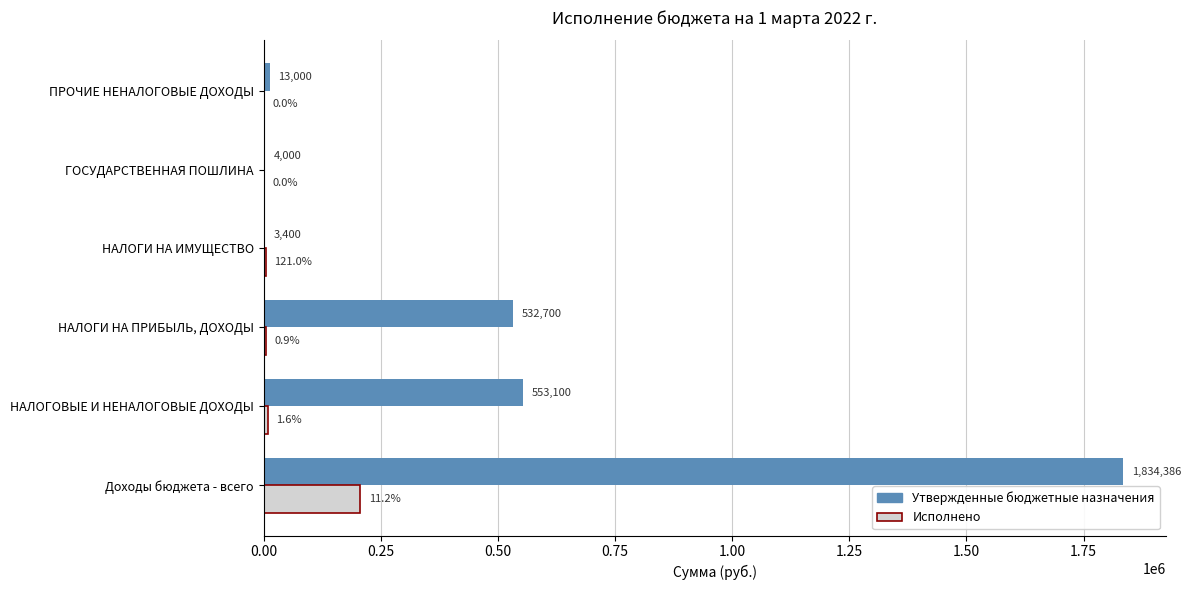

Where is Утвержденные бюджетные назначения nearest to the value 918893?

НАЛОГОВЫЕ И НЕНАЛОГОВЫЕ ДОХОДЫ